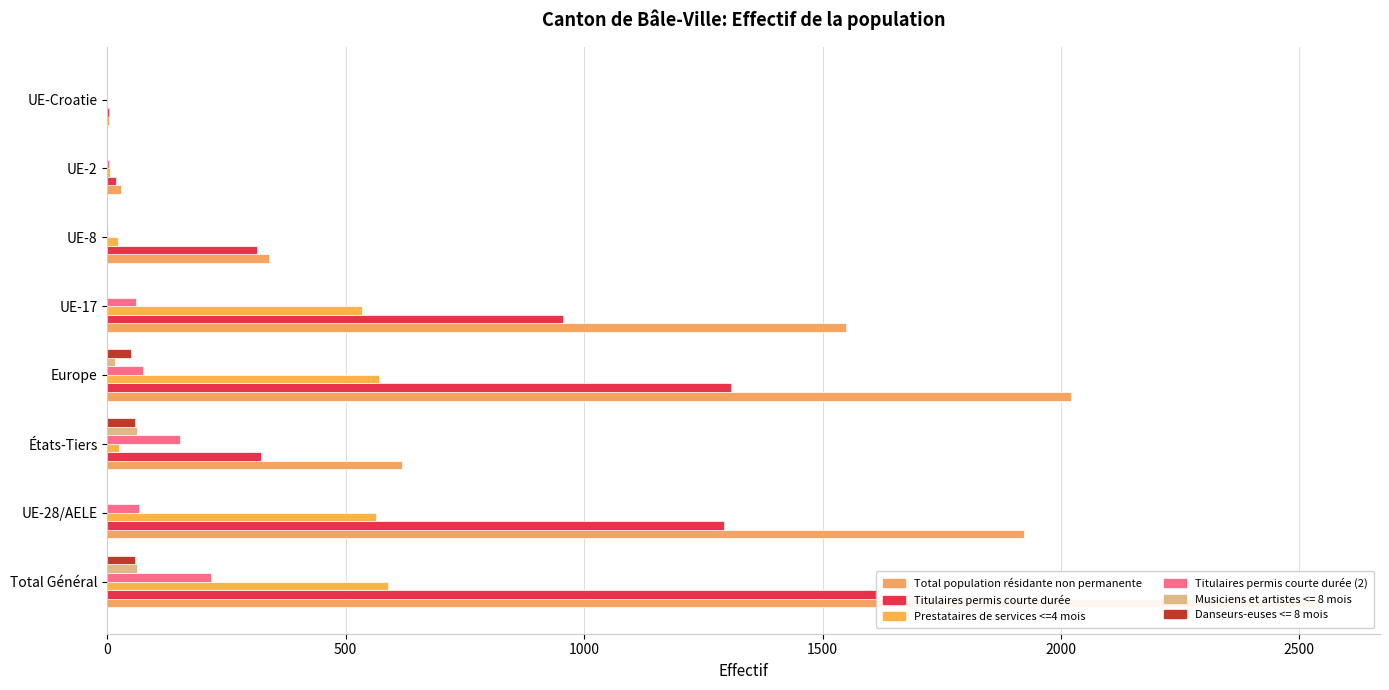

What is the difference between the second highest and second lowest values in the Total population résidante non permanente series?

1993